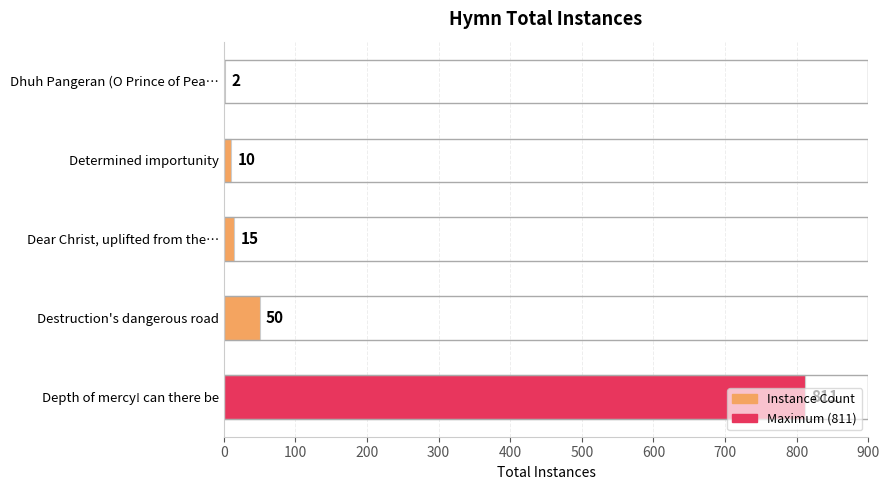

Reading right to left, transcribe all the data shown in this chart.

2	10	15	50	811